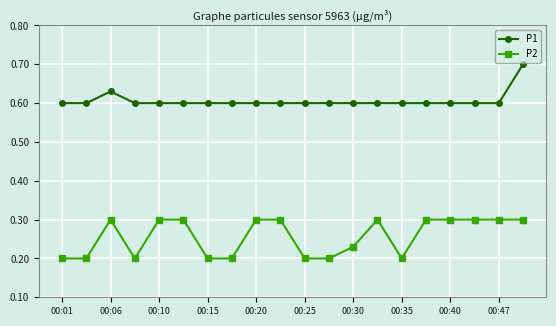

What is the maximum value shown in the chart?

0.7